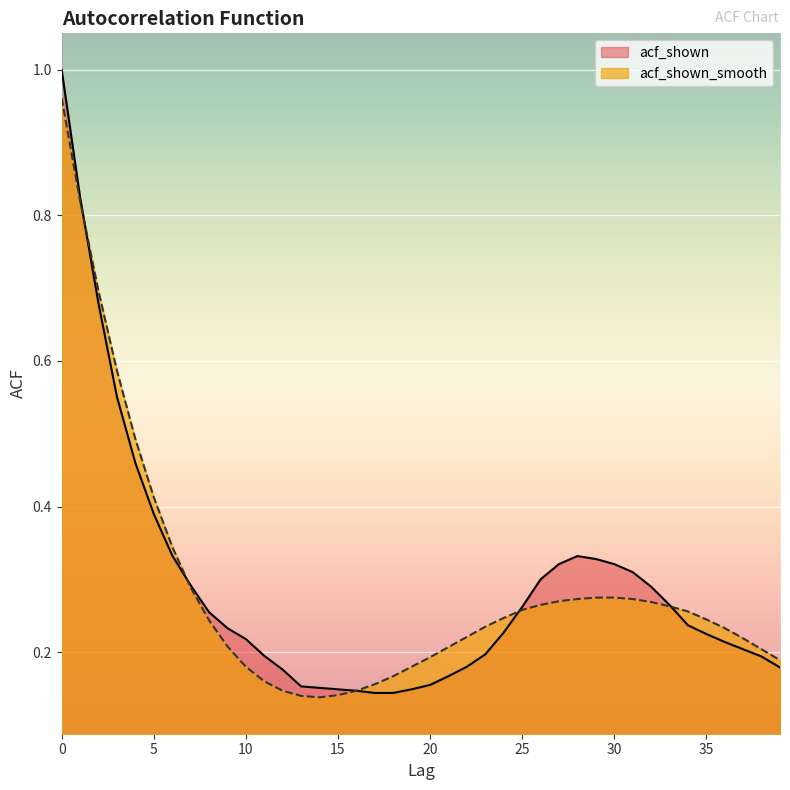

What is the difference between the second highest and minimum values in the acf_shown series?

0.7